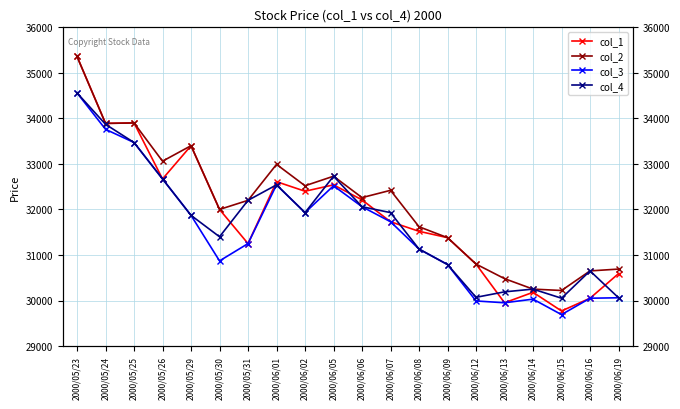

True or false: col_1 and col_3 cross at least once.

False